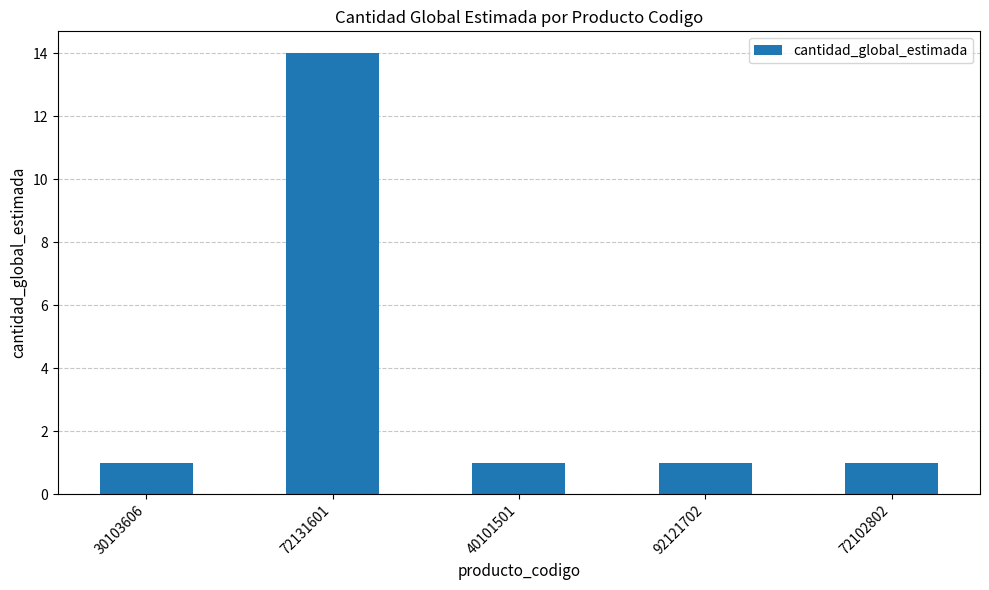

What position from the right is 40101501?

3